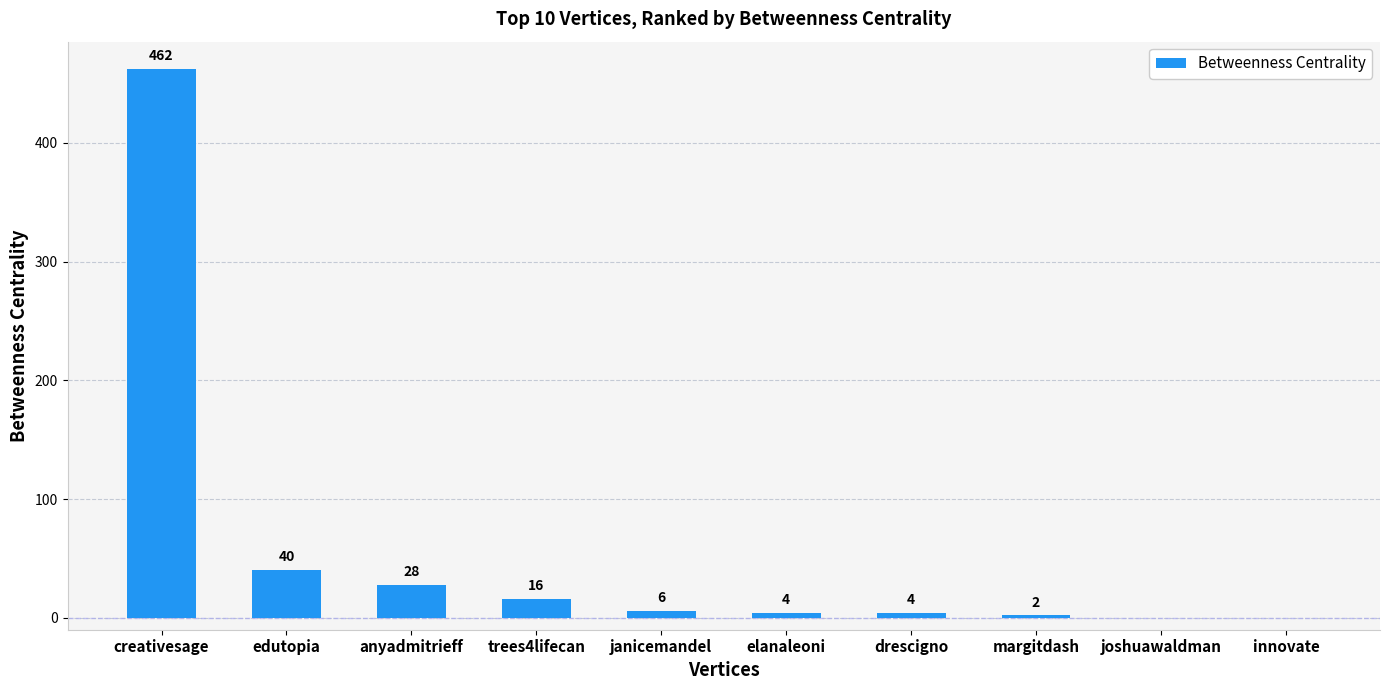

What is the maximum value shown in the chart?

462